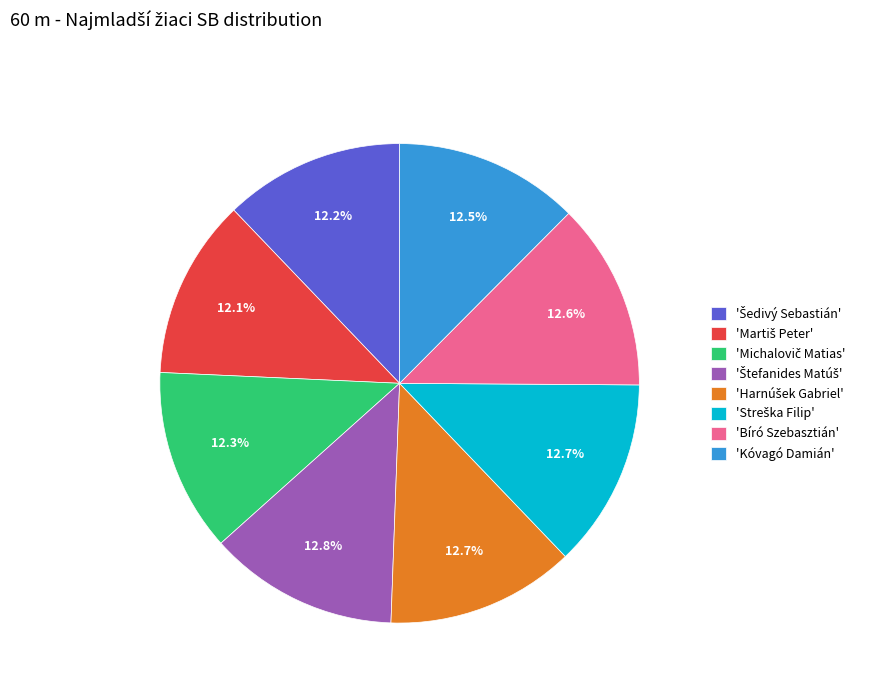

Approximately how many times larger is the value at 'Kóvagó Damián' compared to 'Bíró Szebasztián'?

1.0